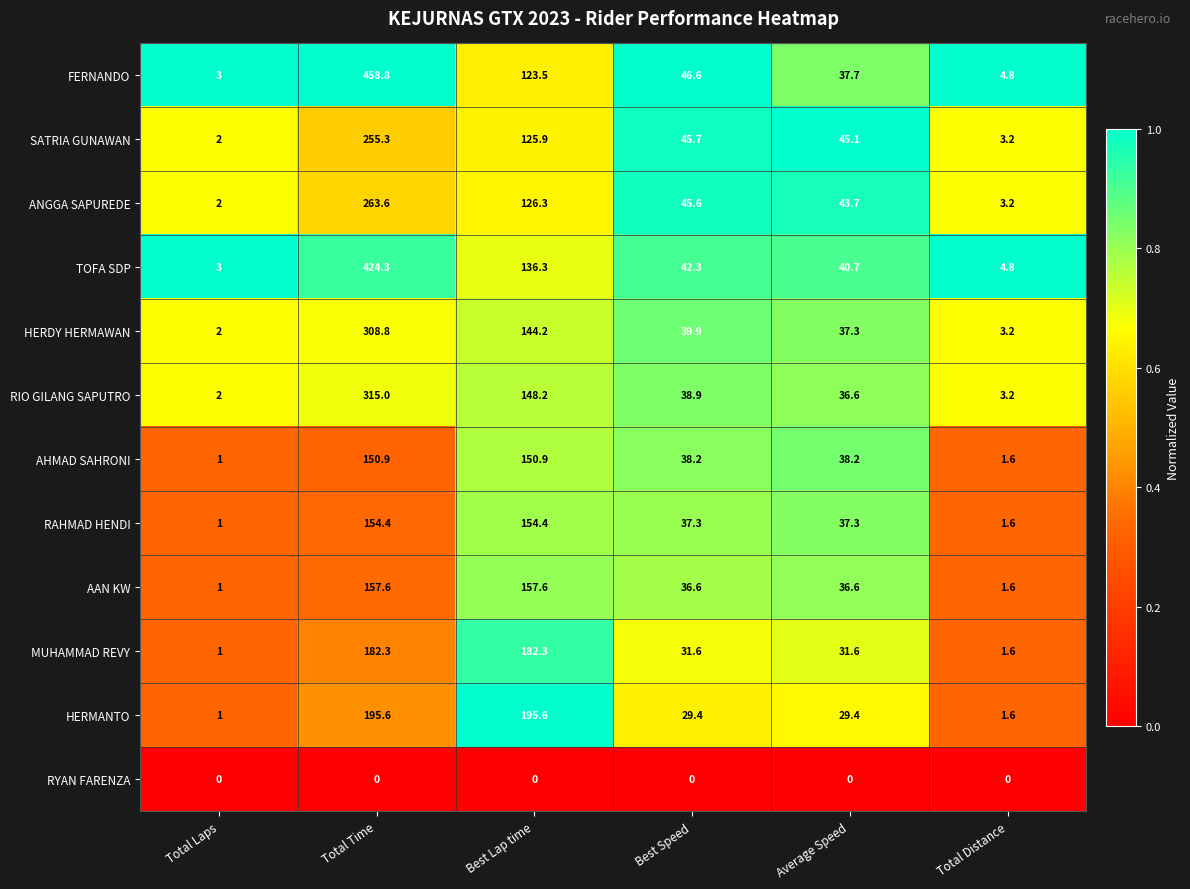

What is the greatest value displayed?

458.8